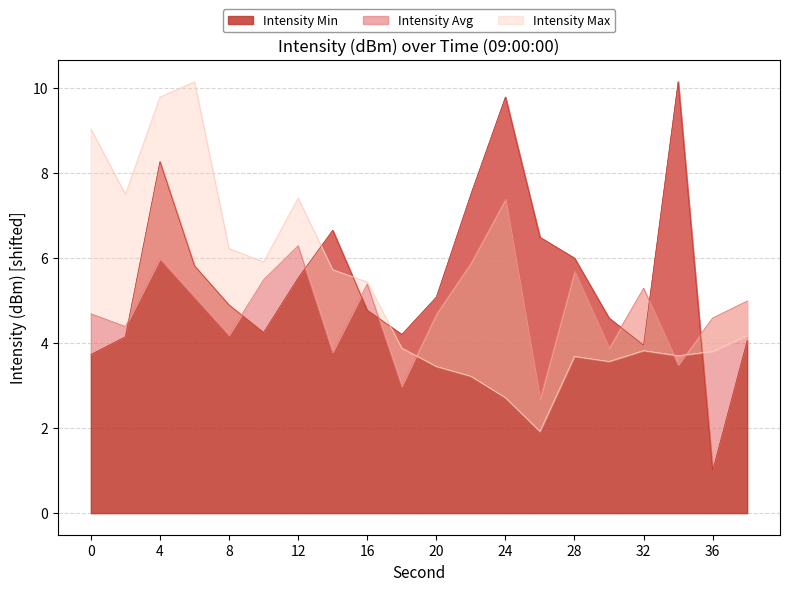

At which label does Intensity Avg reach its peak?

24